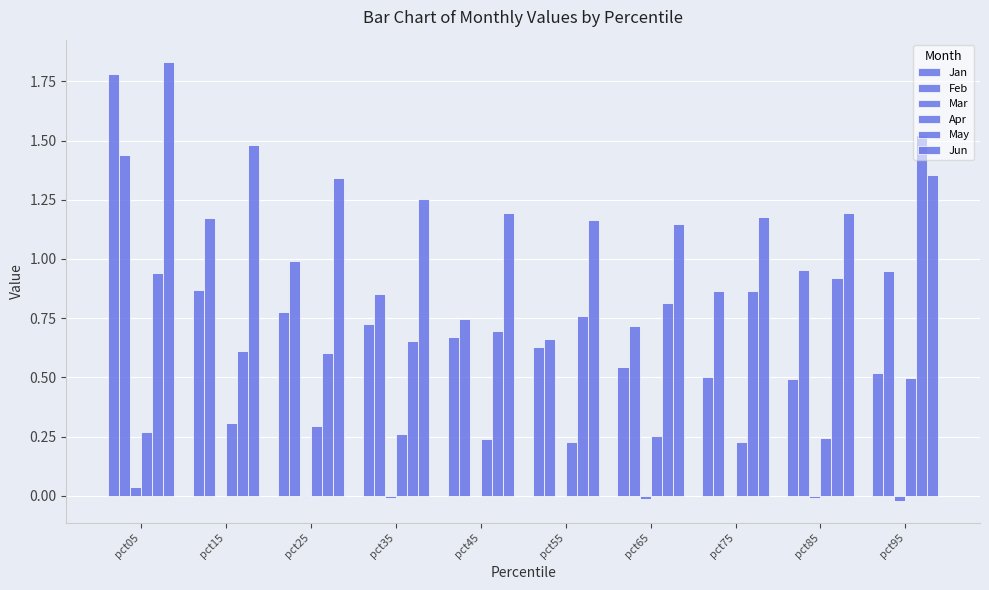

Reading left to right, extract all data points from this chart.

Jan: pct05=1.8	pct15=0.9	pct25=0.8	pct35=0.7	pct45=0.7	pct55=0.6	pct65=0.5	pct75=0.5	pct85=0.5	pct95=0.5
Feb: pct05=1.4	pct15=1.2	pct25=1.0	pct35=0.9	pct45=0.7	pct55=0.7	pct65=0.7	pct75=0.9	pct85=1.0	pct95=0.9
Mar: pct05=0.0	pct15=-0.0	pct25=-0.0	pct35=-0.0	pct45=-0.0	pct55=-0.0	pct65=-0.0	pct75=-0.0	pct85=-0.0	pct95=-0.0
Apr: pct05=0.3	pct15=0.3	pct25=0.3	pct35=0.3	pct45=0.2	pct55=0.2	pct65=0.3	pct75=0.2	pct85=0.2	pct95=0.5
May: pct05=0.9	pct15=0.6	pct25=0.6	pct35=0.7	pct45=0.7	pct55=0.8	pct65=0.8	pct75=0.9	pct85=0.9	pct95=1.5
Jun: pct05=1.8	pct15=1.5	pct25=1.3	pct35=1.3	pct45=1.2	pct55=1.2	pct65=1.1	pct75=1.2	pct85=1.2	pct95=1.4